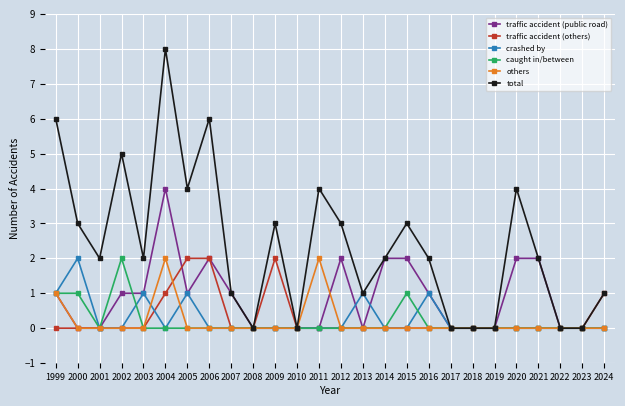

Does the chart have visible grid lines?

Yes